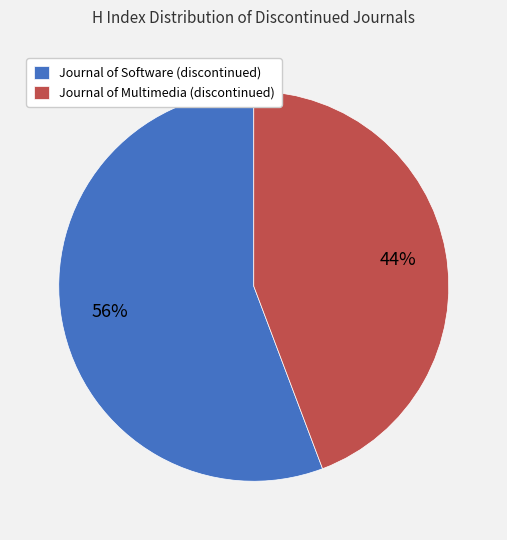

Is the sum of Journal of Multimedia (discontinued) and Journal of Software (discontinued) greater than half?

Yes